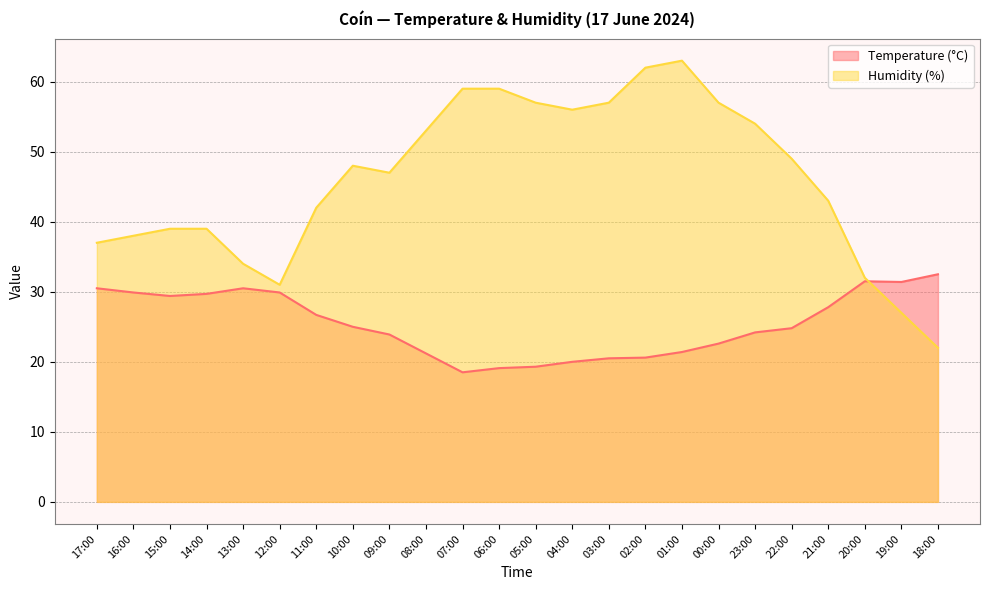

In Temperature (°C), how many points are lower than both neighbors (excluding endpoints)?

3